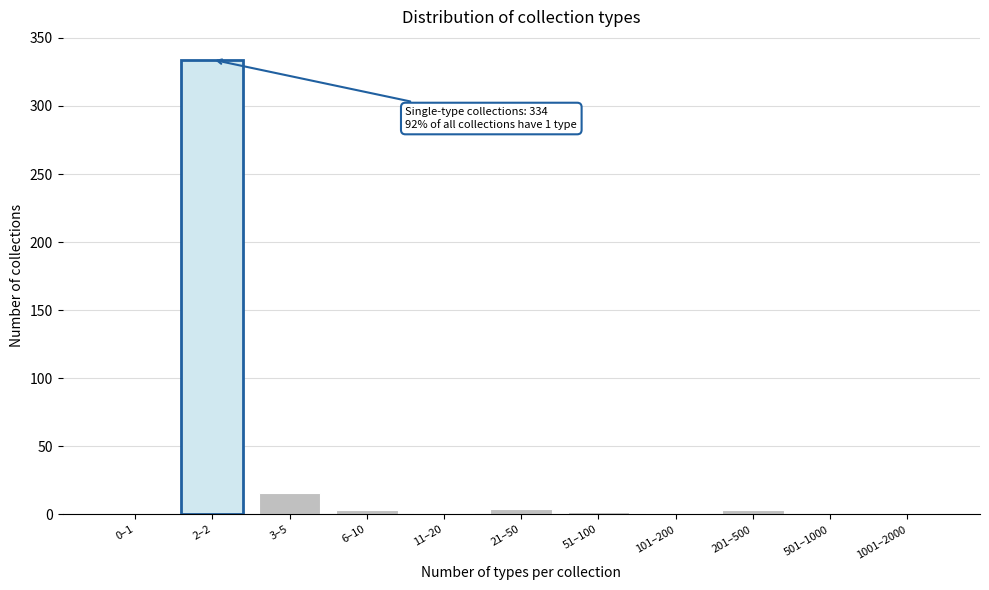

What is the greatest value displayed?

334